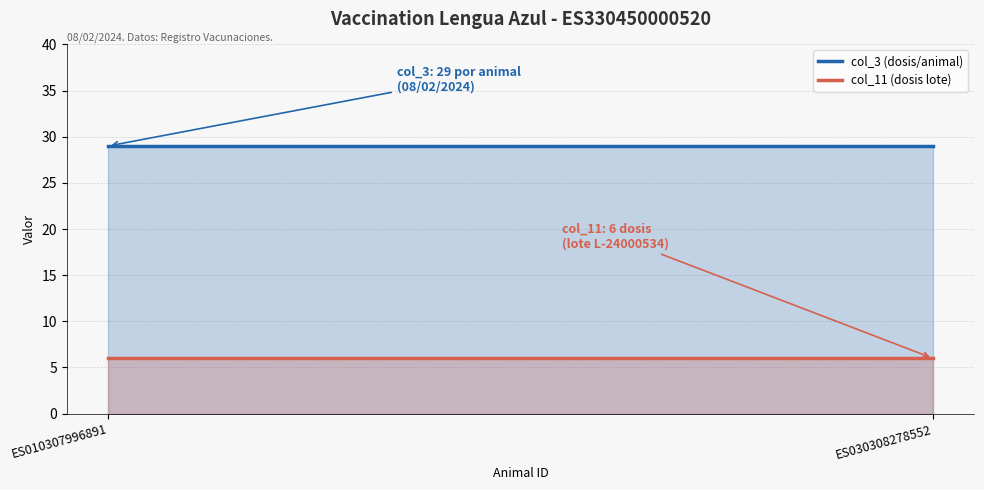

What is the spread (max minus min) of values at ES010307996891?

23